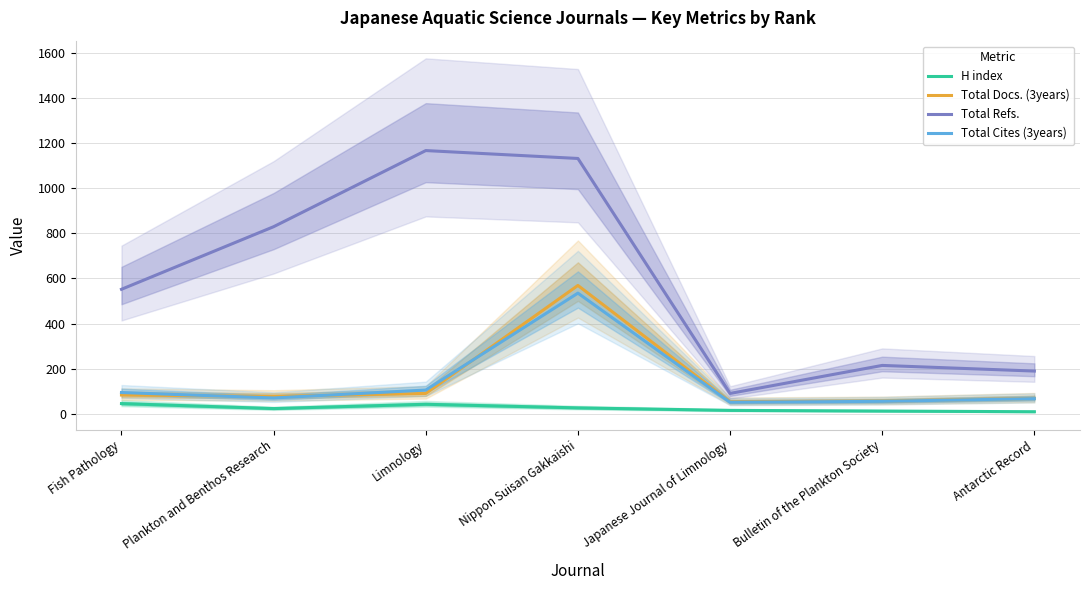

What is the label of the 1st point from the right?

Antarctic Record